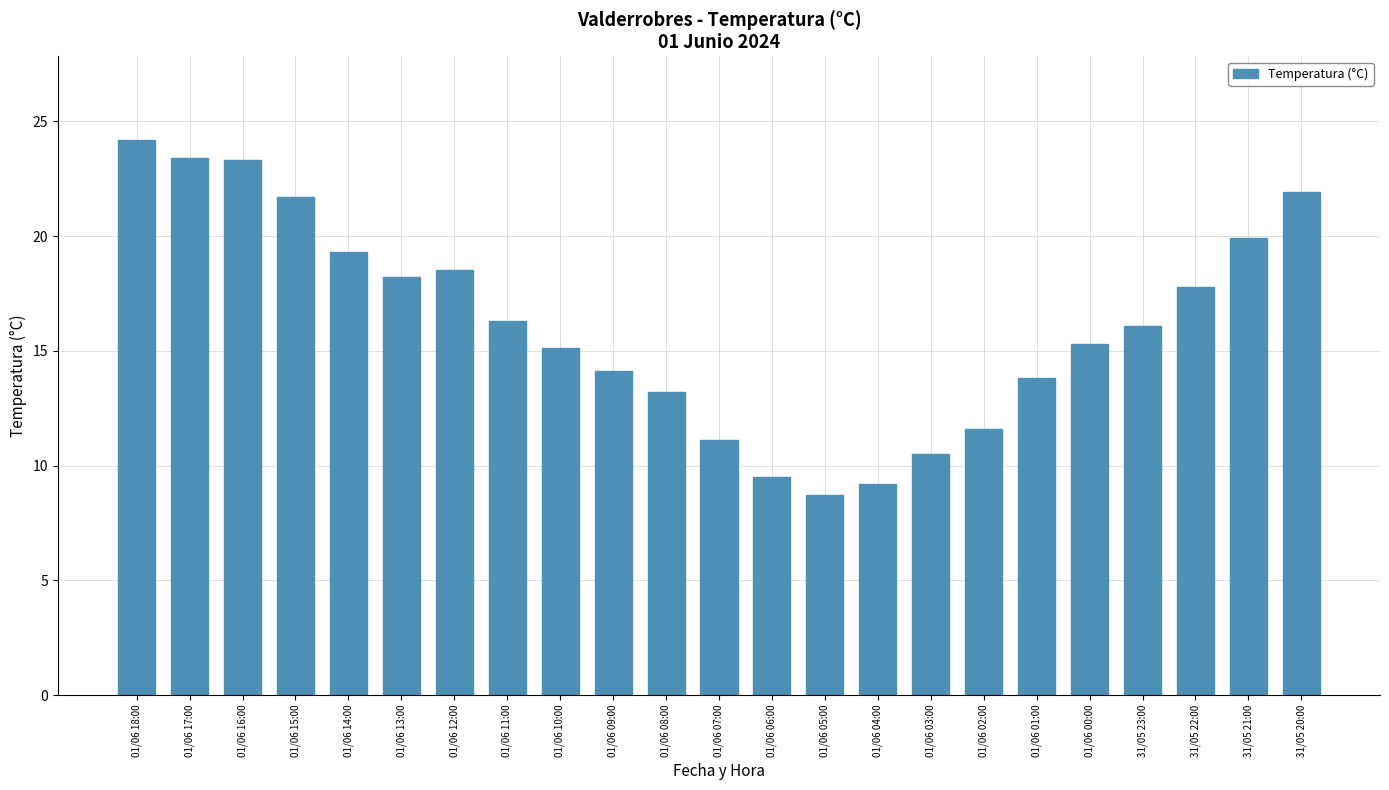

Which label corresponds to the largest value in the chart?

01/06 18:00